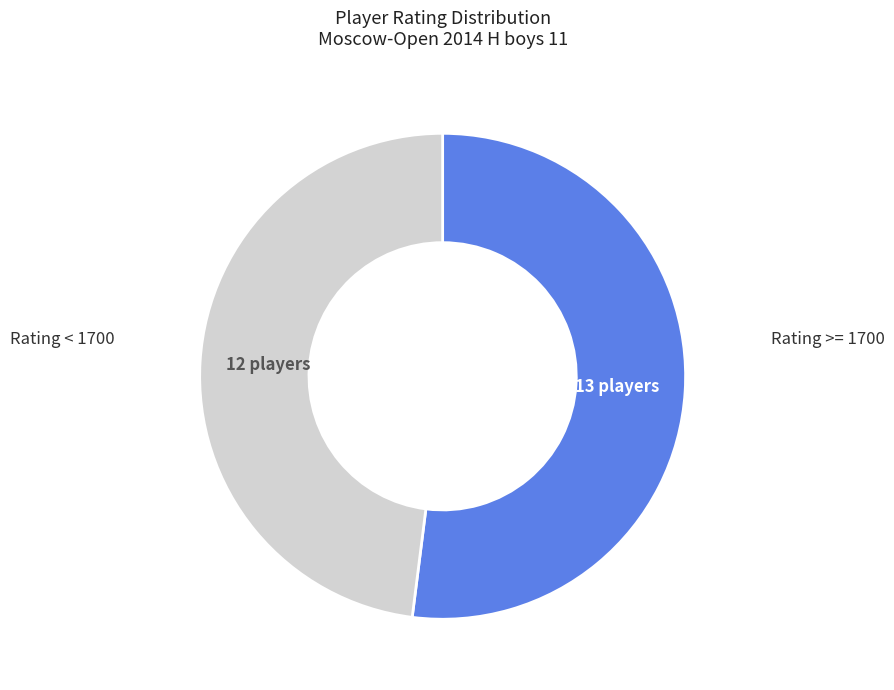

Is there any slice that represents more than half of the pie?

Yes